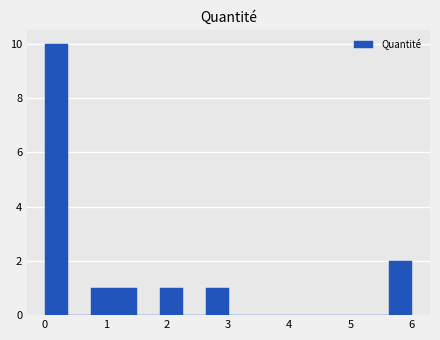

Around what value on the x-axis is the tallest bar? Give the approximate position of its centre, as read against the axis.

0.2